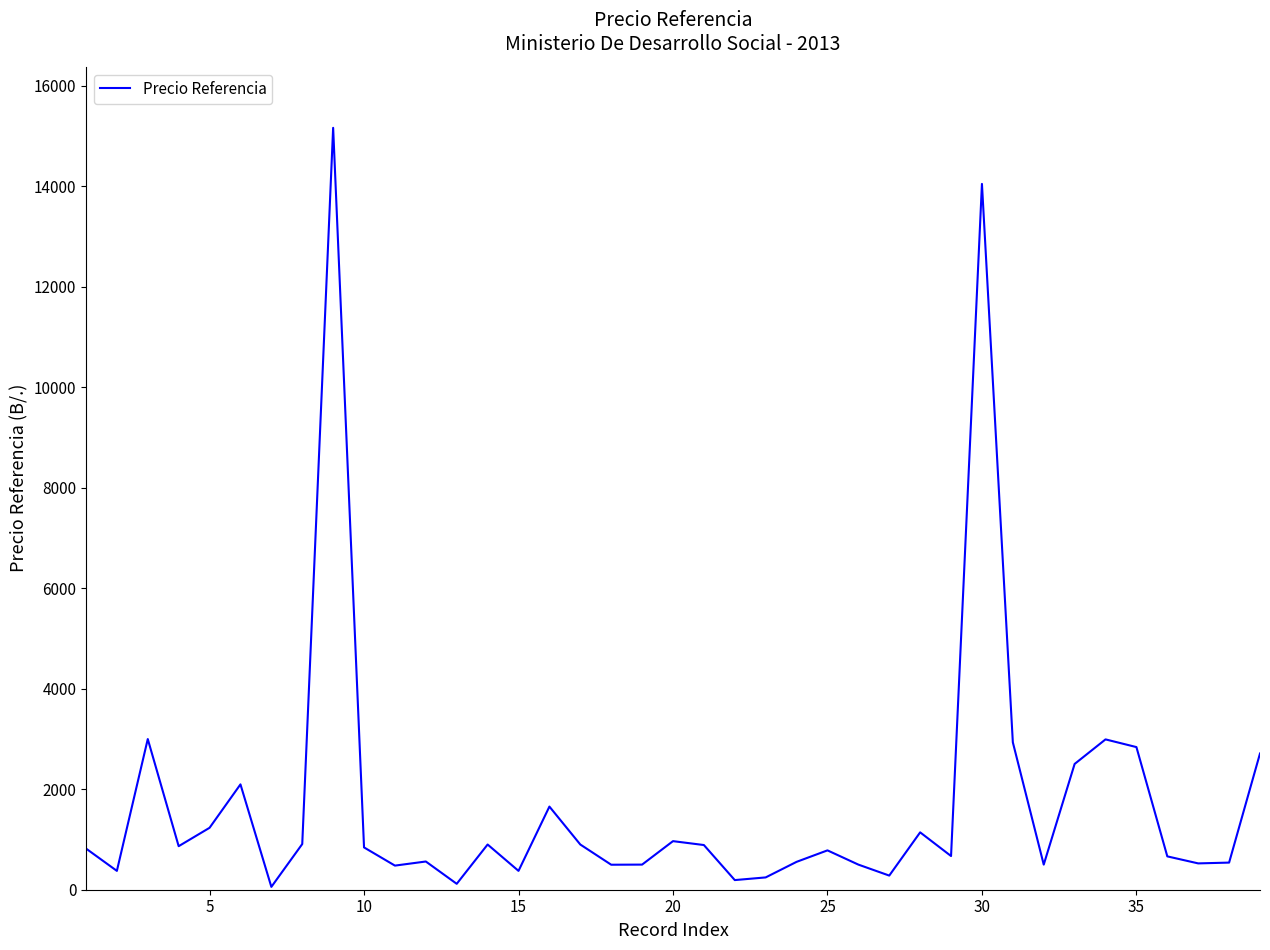

Does the chart display data point markers on the line(s)?

No